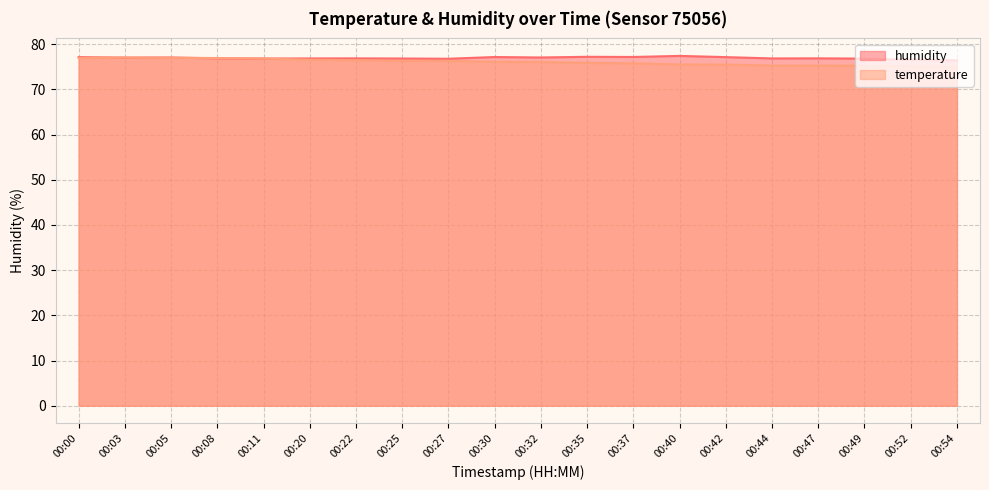

True or false: temperature and humidity cross at least once.

True